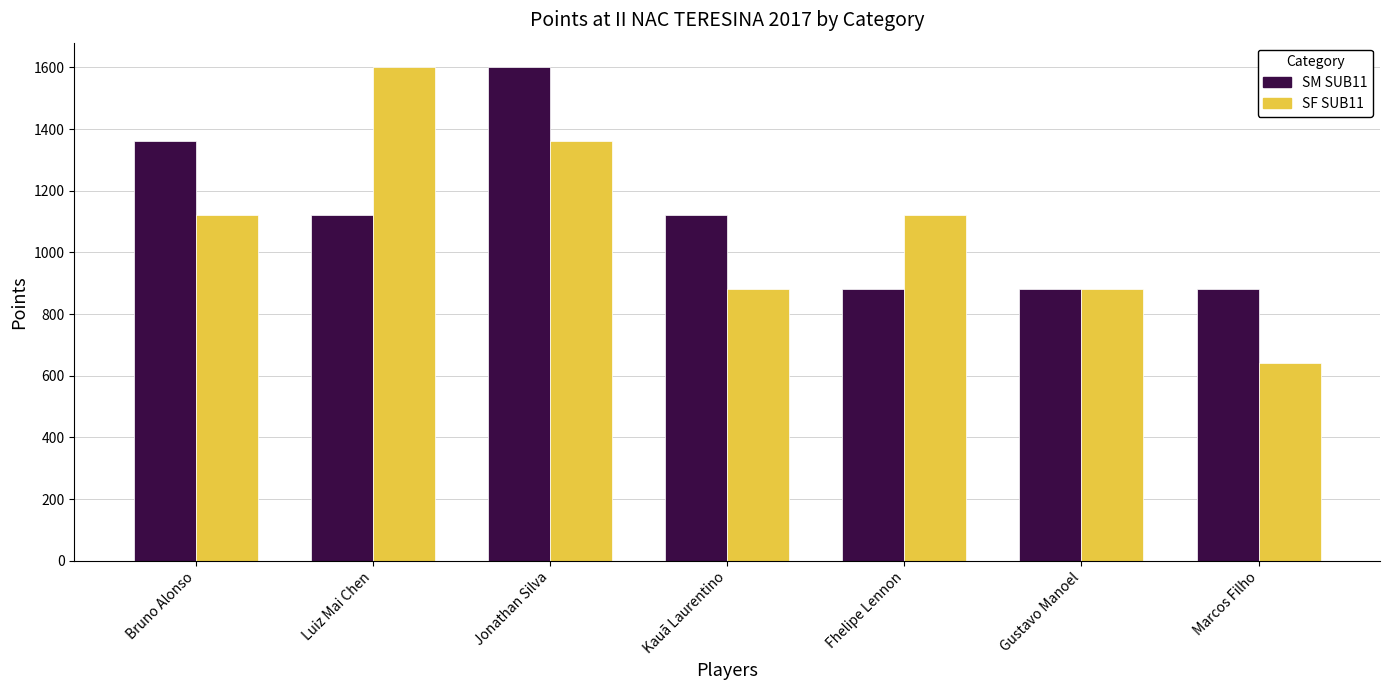

True or false: SM SUB11 has a value of 396 at Gustavo Manoel.

False